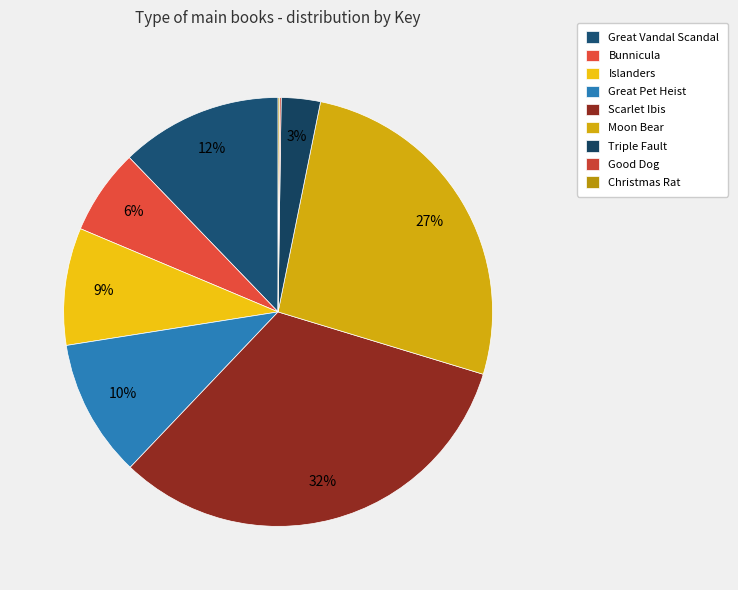

How many slices are in this pie chart?

9